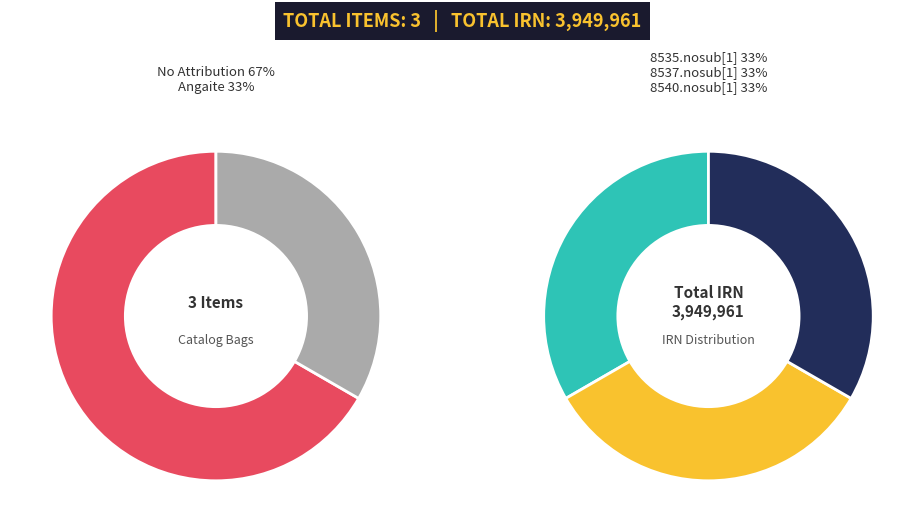

Count the number of slices in the pie.

3